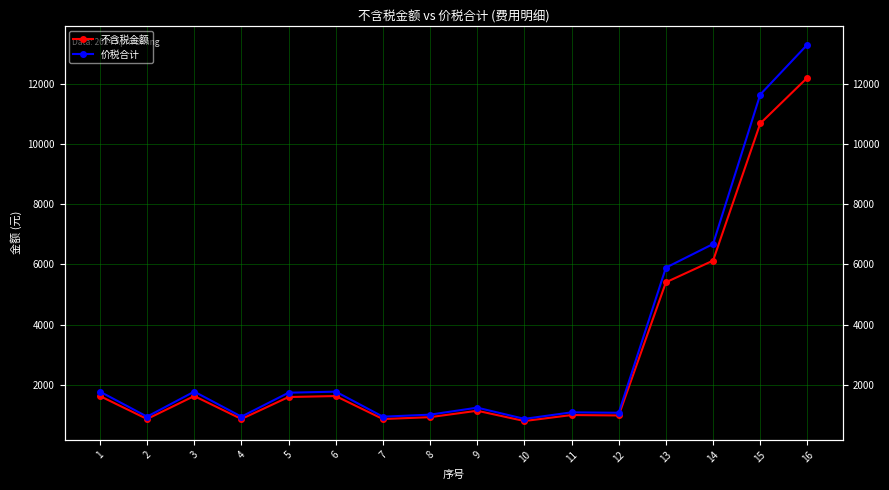

What is the value of the 不含税金额 point at the 12th from the left?

982.6